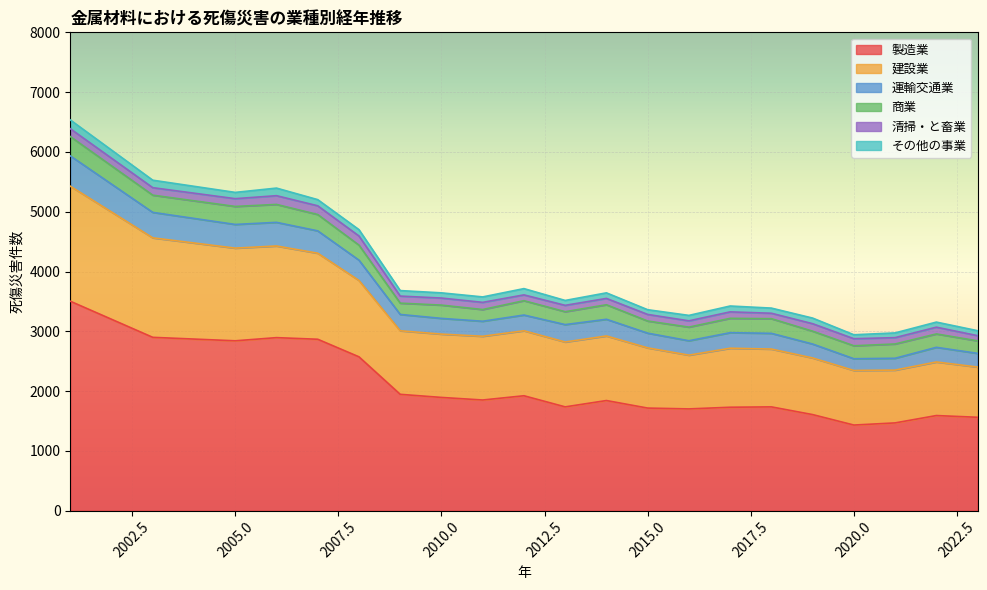

What is the minimum value for 製造業?

1432